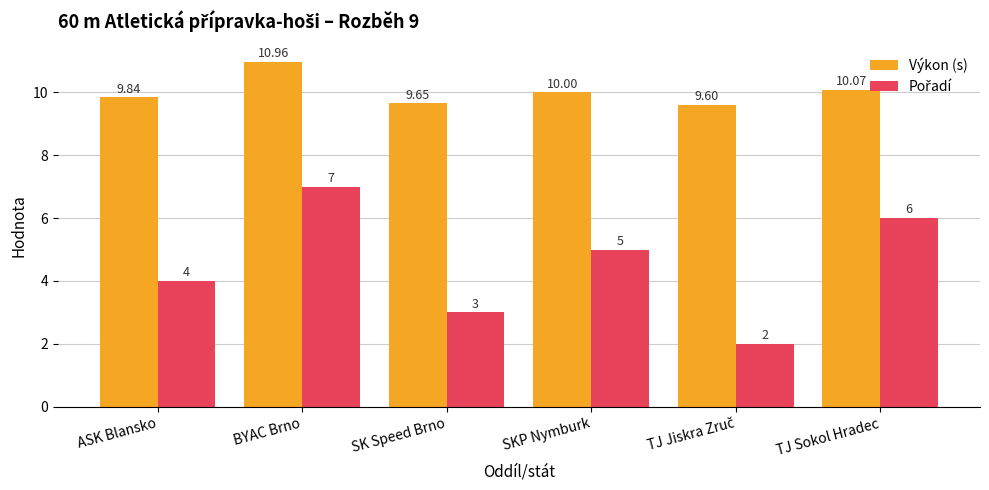

At which category is the sum across all series the highest?

BYAC Brno